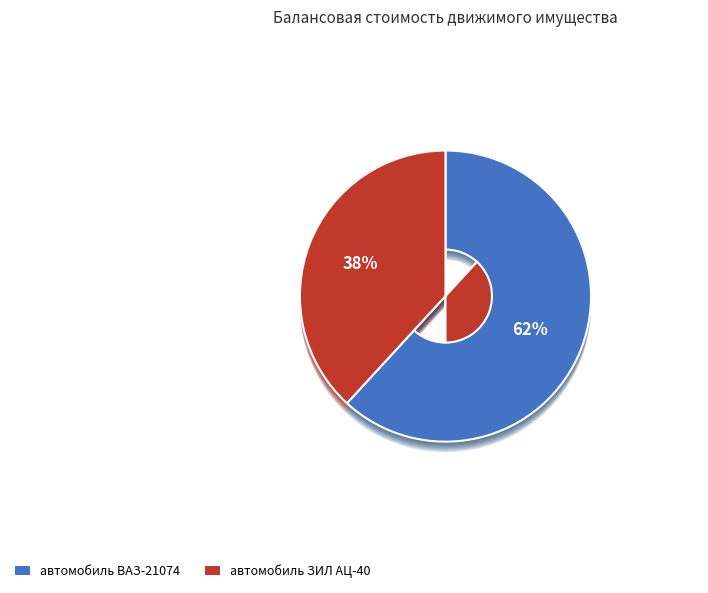

Count the number of slices in the pie.

2